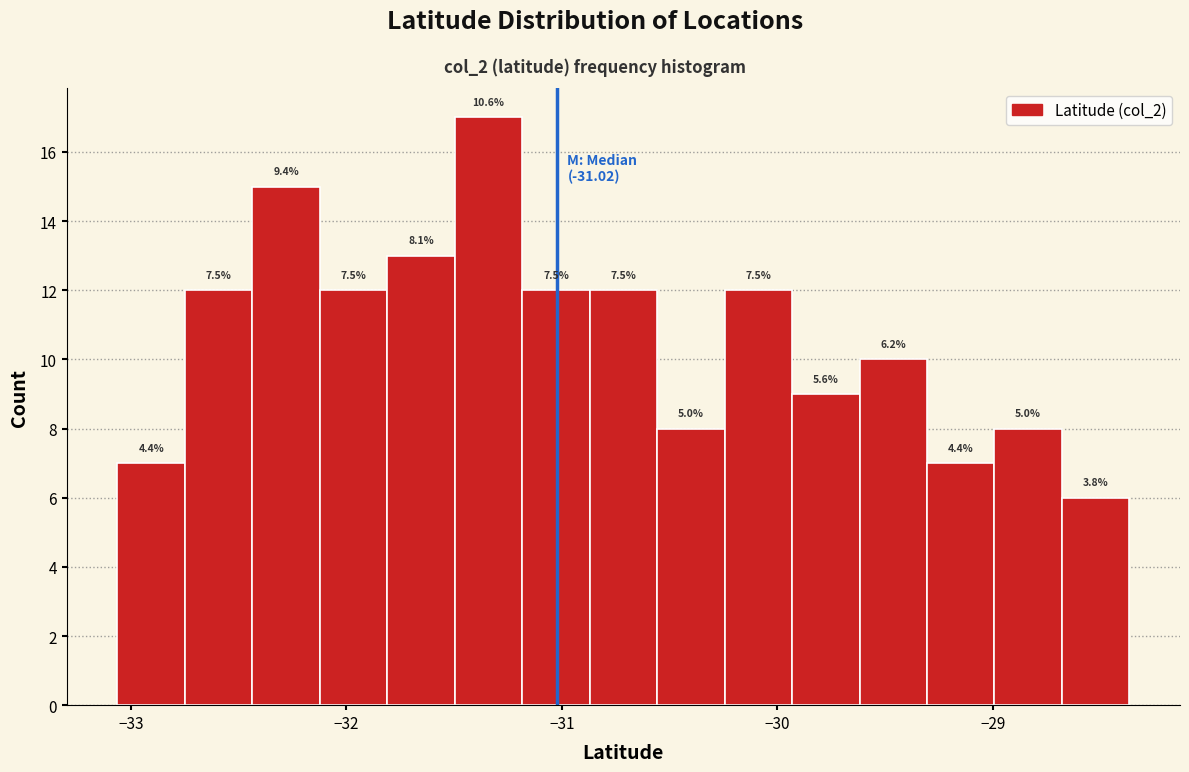

Around what value on the x-axis is the tallest bar? Give the approximate position of its centre, as read against the axis.

-31.3